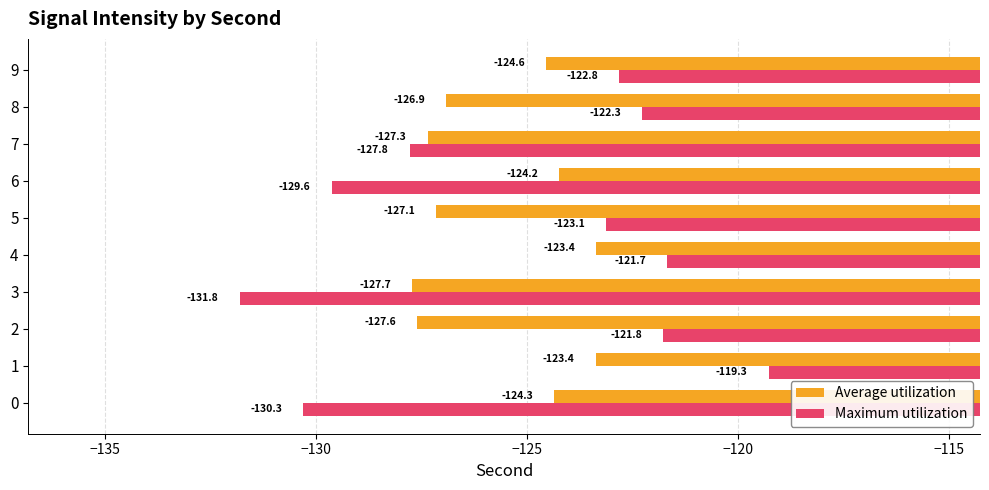

Where is Maximum utilization nearest to the value -125?

5